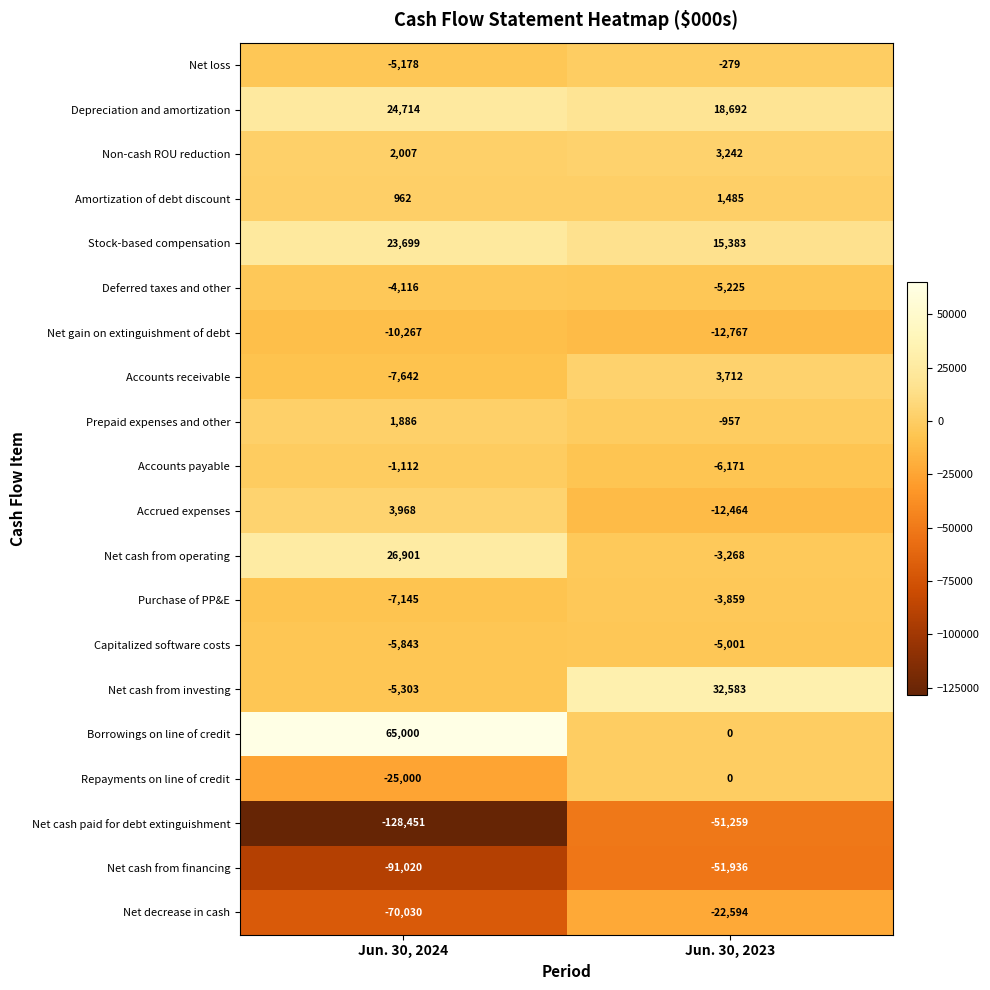

What is the difference between the Net loss values at Jun. 30, 2024 and Jun. 30, 2023?

4899